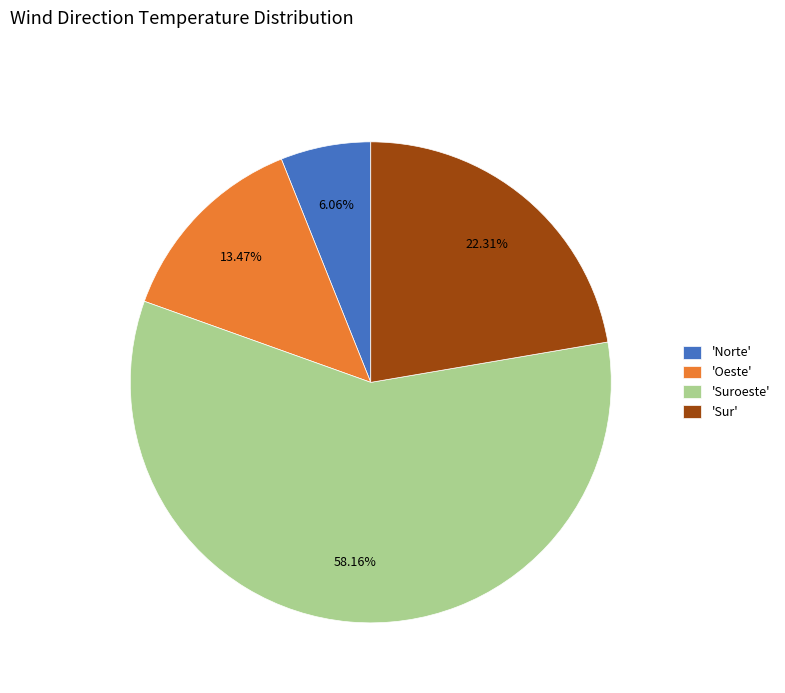

Which has a higher value, 'Norte' or 'Oeste'?

'Oeste'